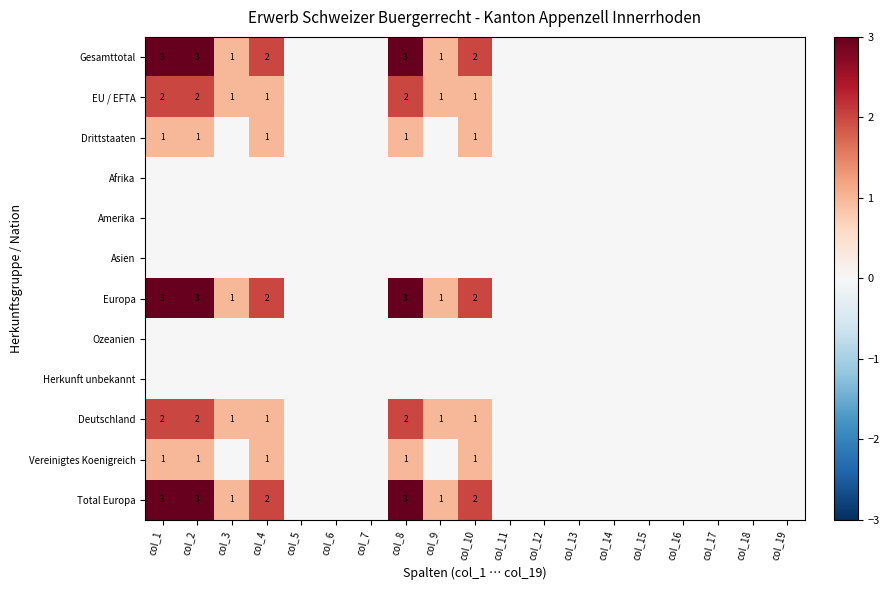

The value of Deutschland at col_8 is 2. True or false?

True